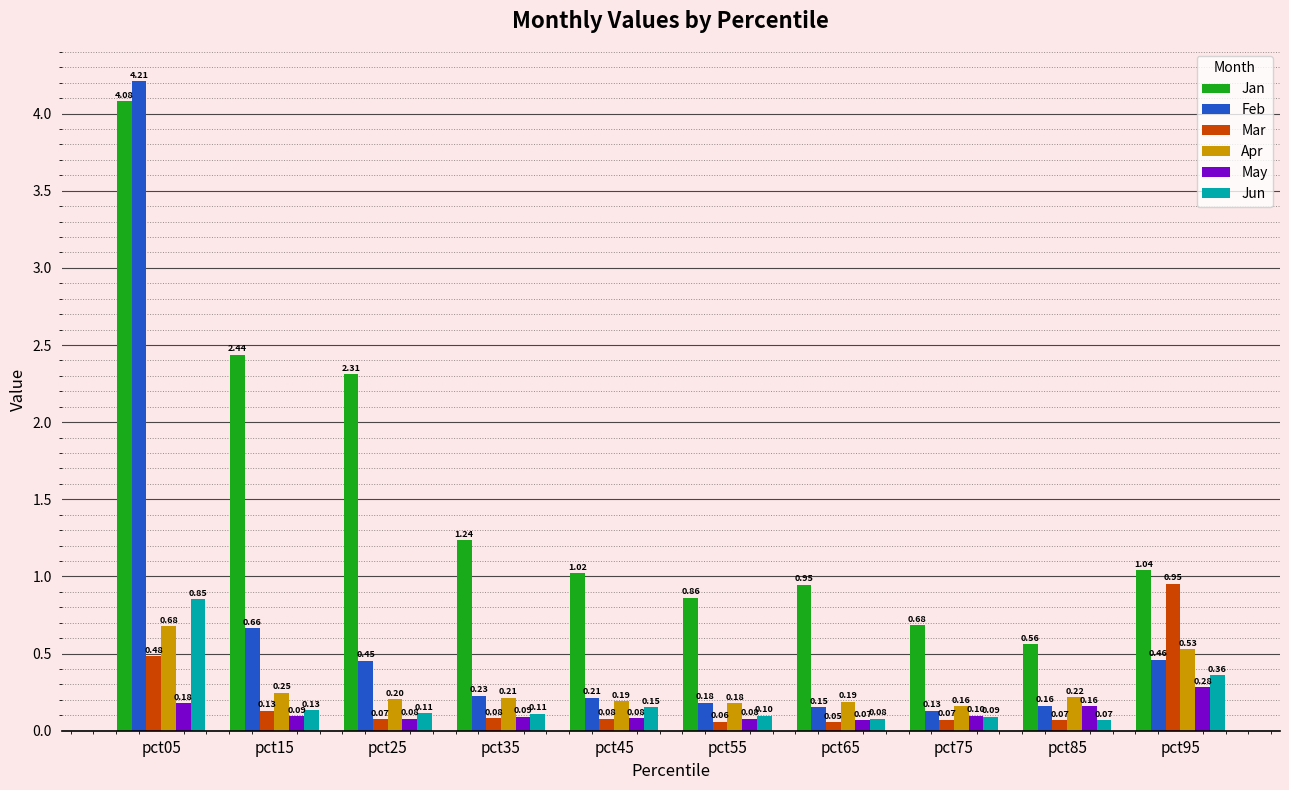

What is the average value of the May series?

0.1